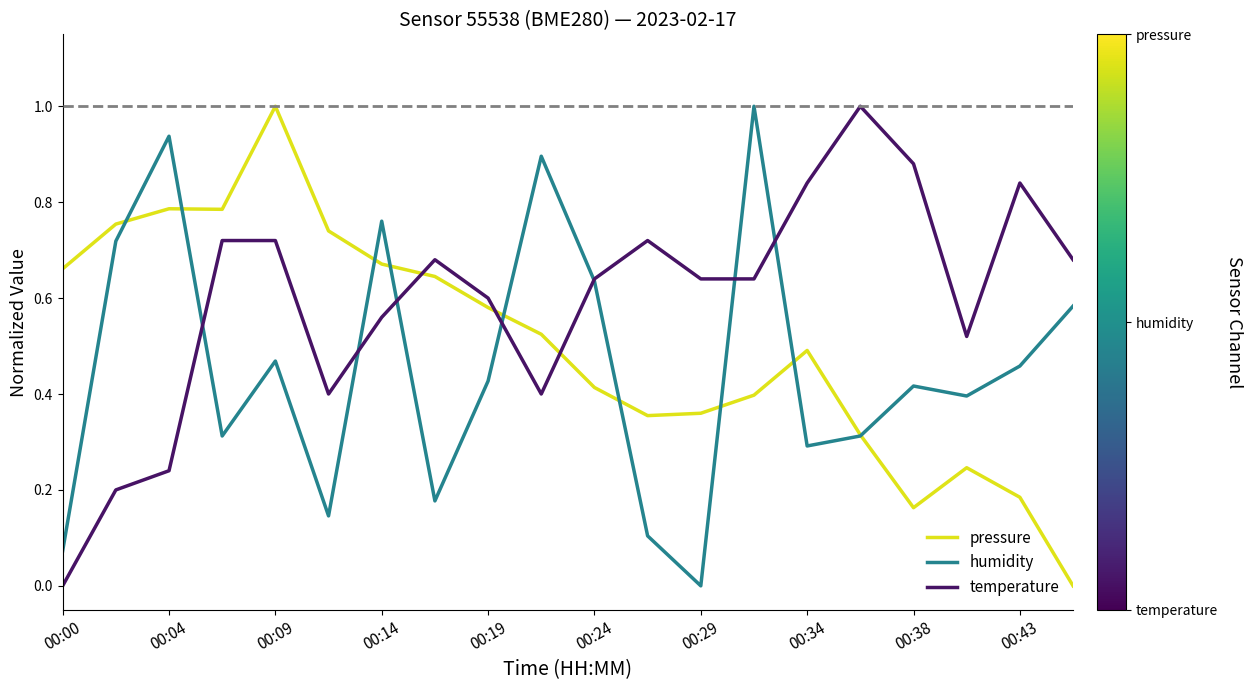

What is the maximum value shown in the chart?

1.0